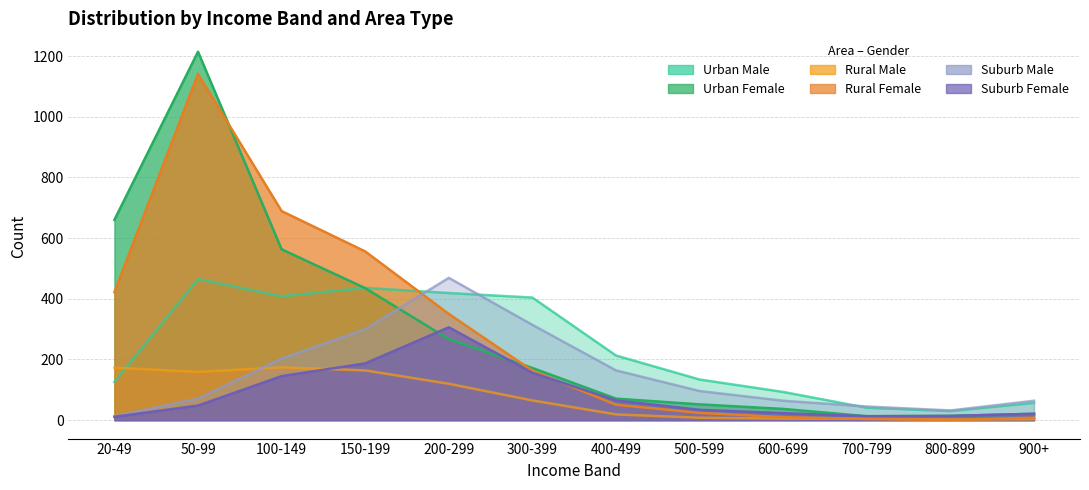

Reading left to right, list all the values displayed in this chart.

Urban_Male: 126	465	408	436	419	404	213	134	93	41	30	57
Urban_Female: 660	1214	563	435	267	172	71	52	37	13	14	21
Rural_Male: 173	159	174	164	120	65	19	8	5	5	2	3
Rural_Female: 422	1141	689	556	350	163	51	24	10	4	1	8
Suburb_Male: 13	71	203	300	469	314	164	96	64	45	32	64
Suburb_Female: 11	48	145	187	306	156	65	34	23	13	14	21